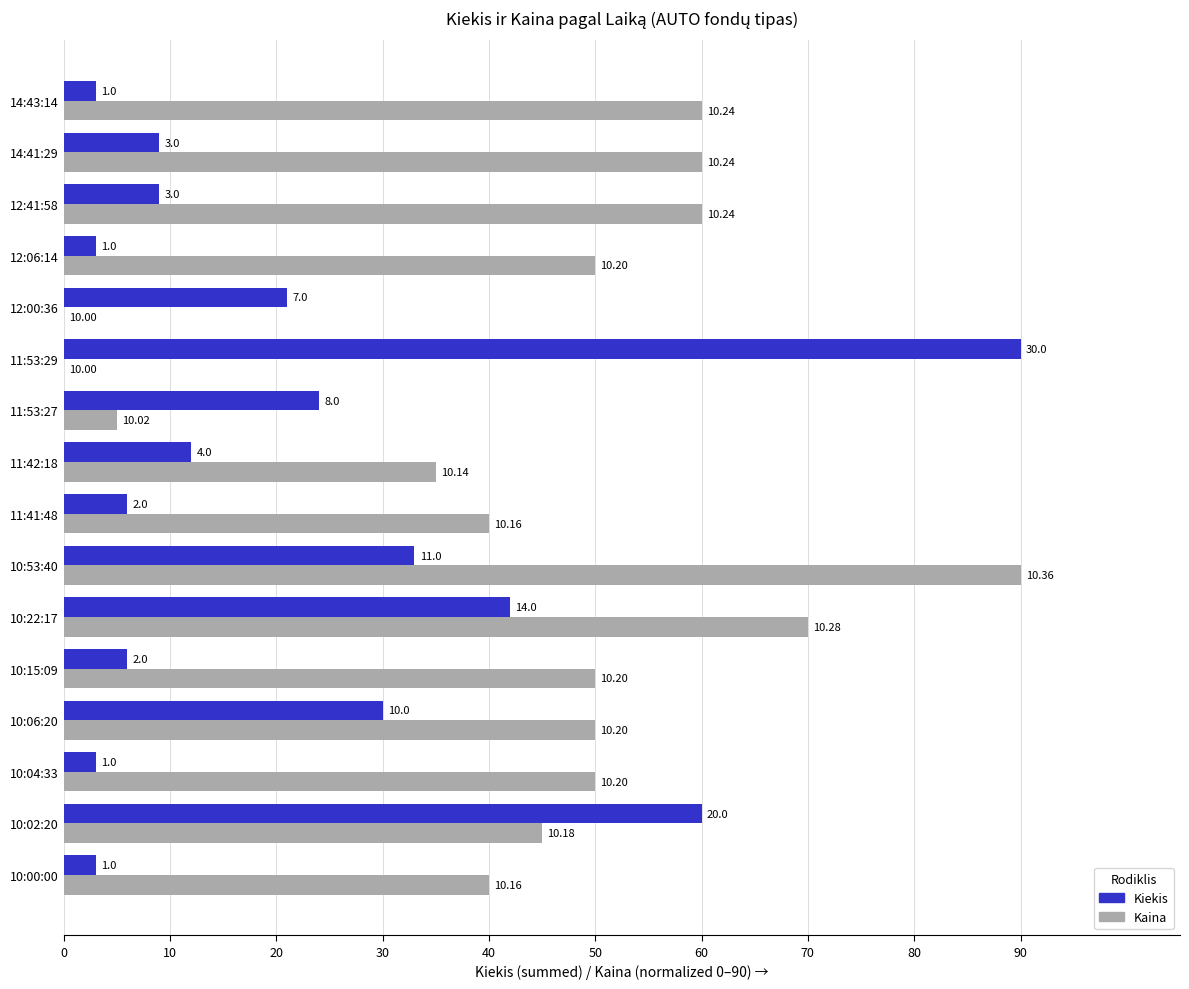

What are all the series names shown in the legend?

Kiekis, Kaina